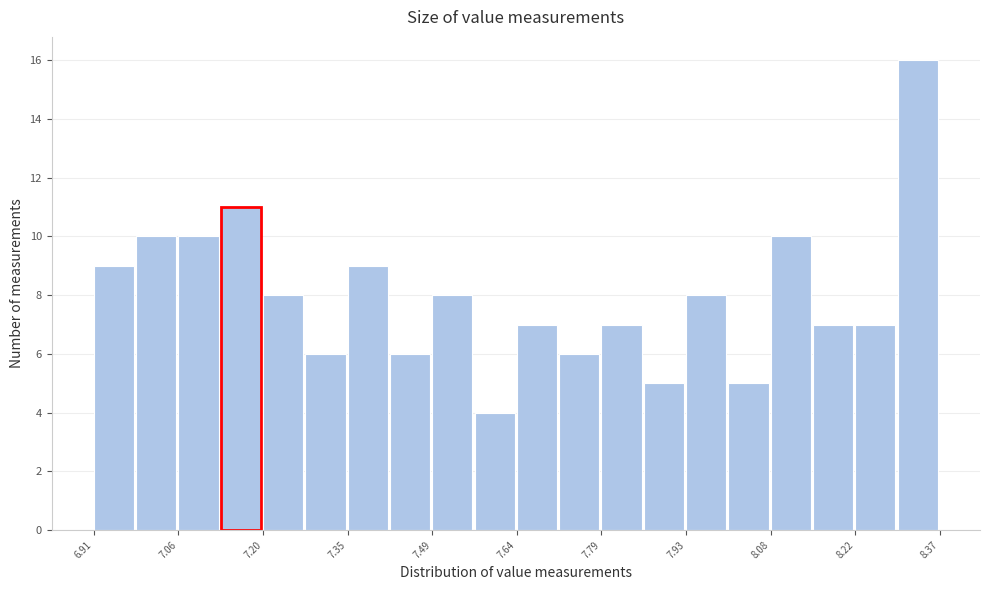

Read against the x-axis, roughly where is the centre of the tallest bar?

8.34